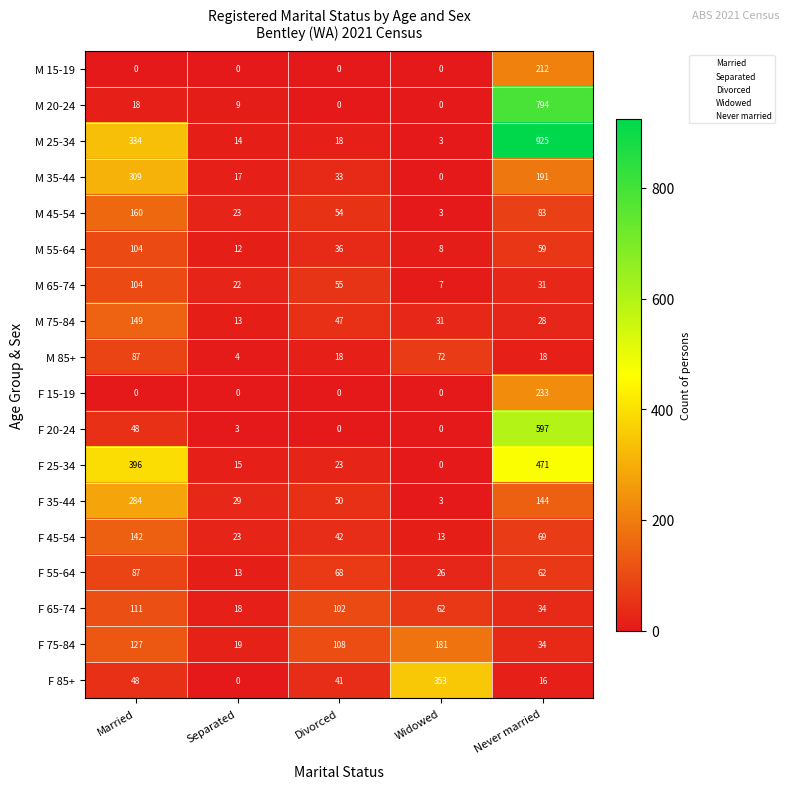

What is the difference between the maximum and minimum values in the F 85+ series?

353